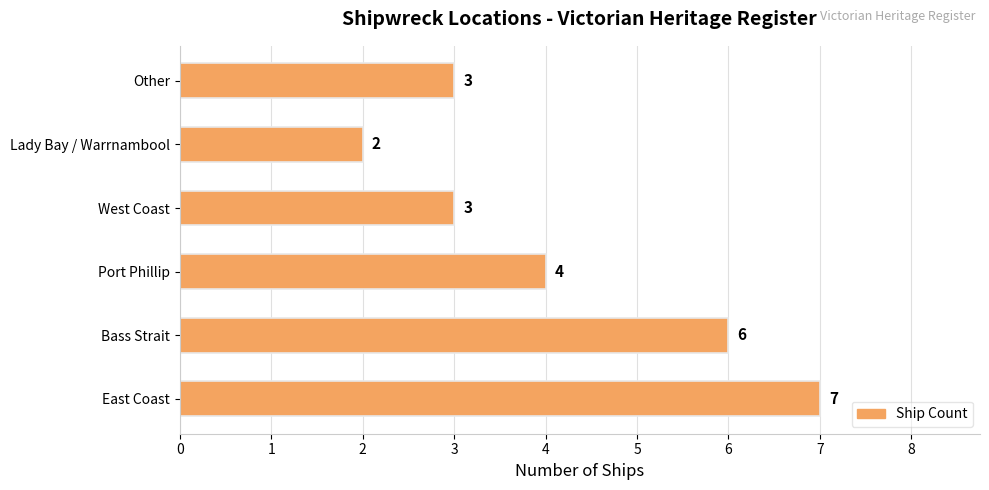

At which category does the chart reach its minimum across all series?

Lady Bay / Warrnambool